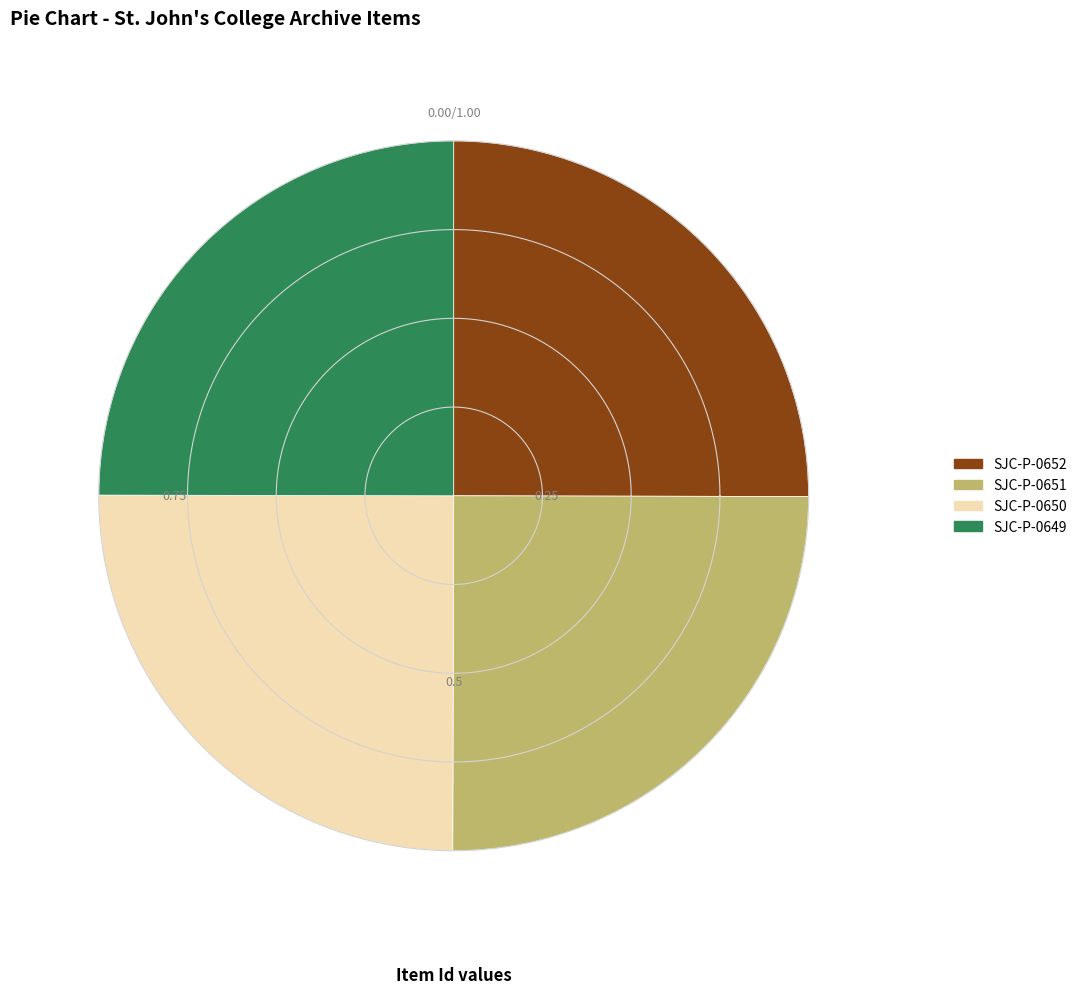

What portion of the pie excludes SJC-P-0651?

75.0%